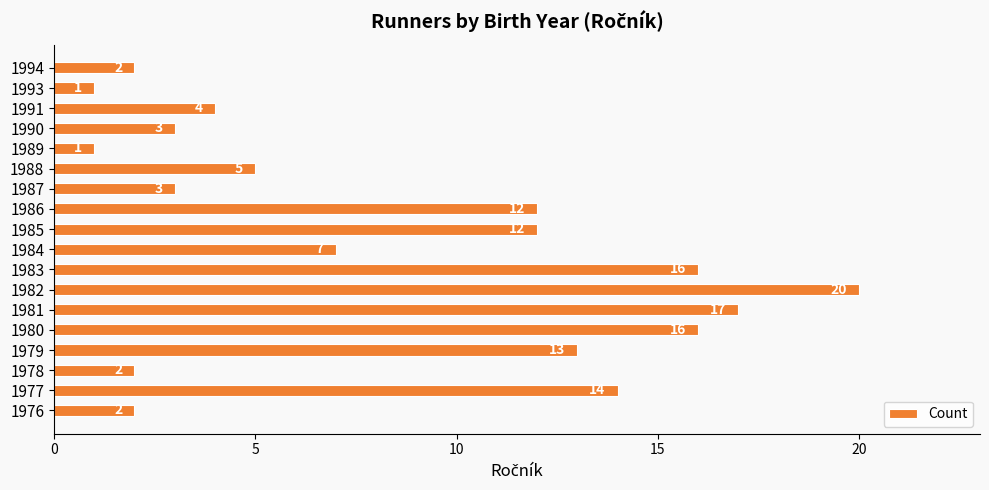

What is the greatest value displayed?

20